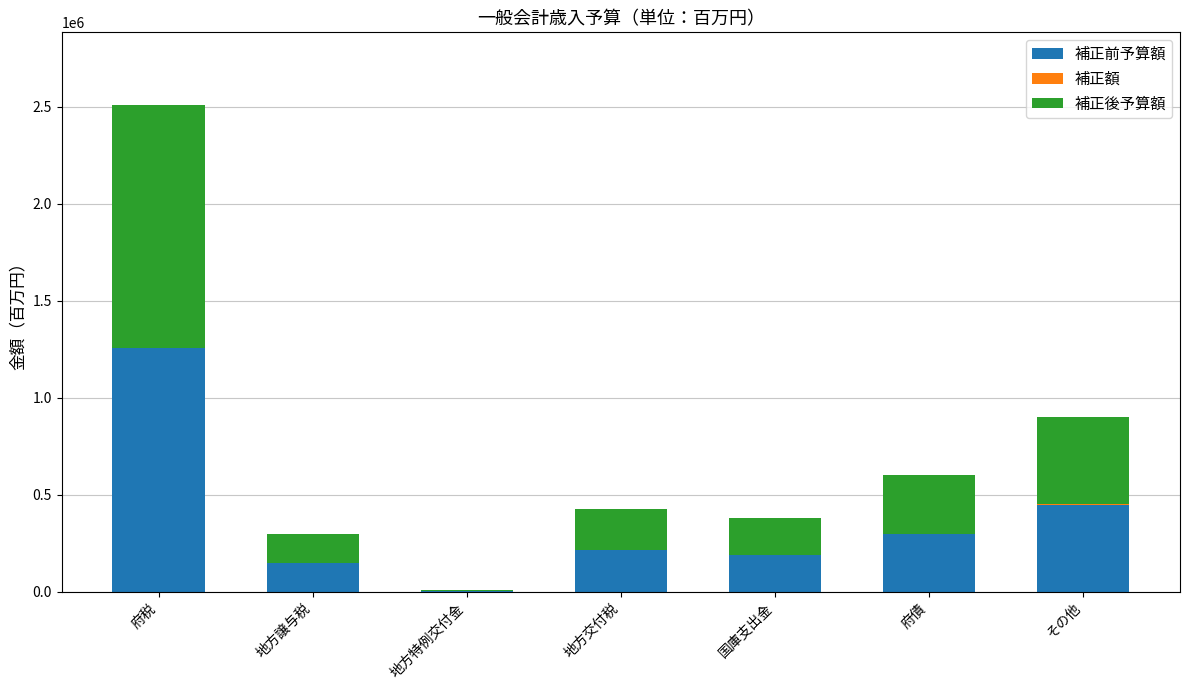

At which category is the sum across all series the highest?

府税